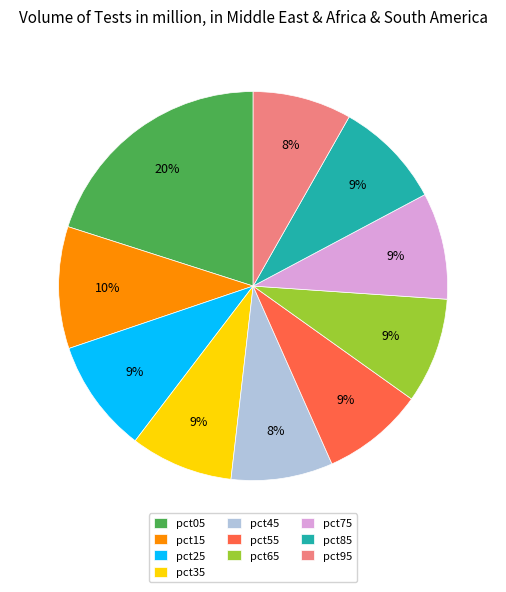

Which category has the biggest portion of the pie?

pct05